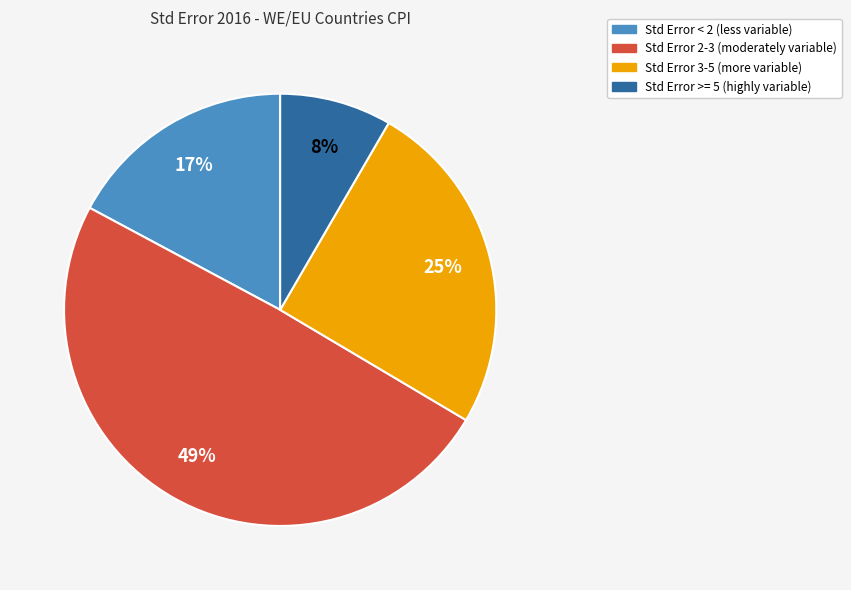

To the nearest percent, what is the difference between the largest and smallest slice percentages?

41%